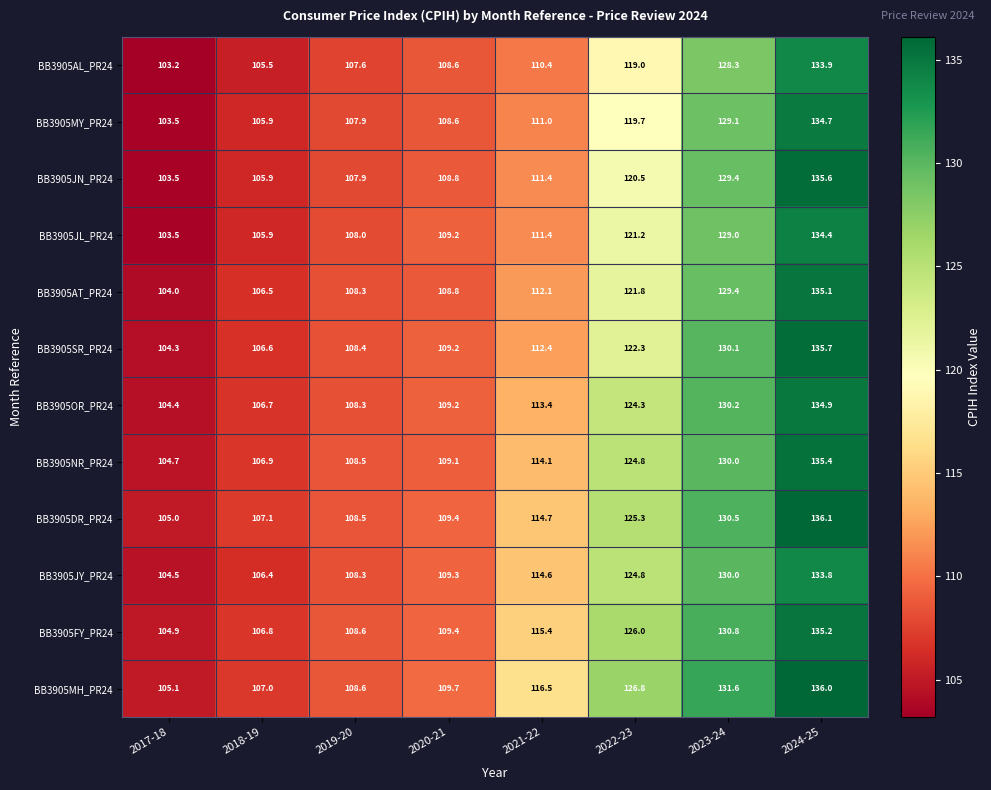

What is the sum of all BB3905MY_PR24 values?

920.4